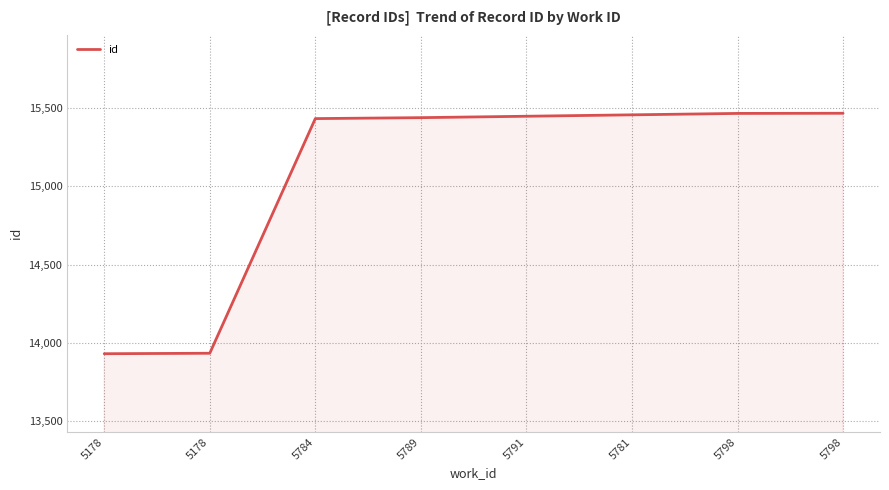

Rank the categories by value from lowest to highest.

5178, 5178, 5784, 5789, 5791, 5781, 5798, 5798